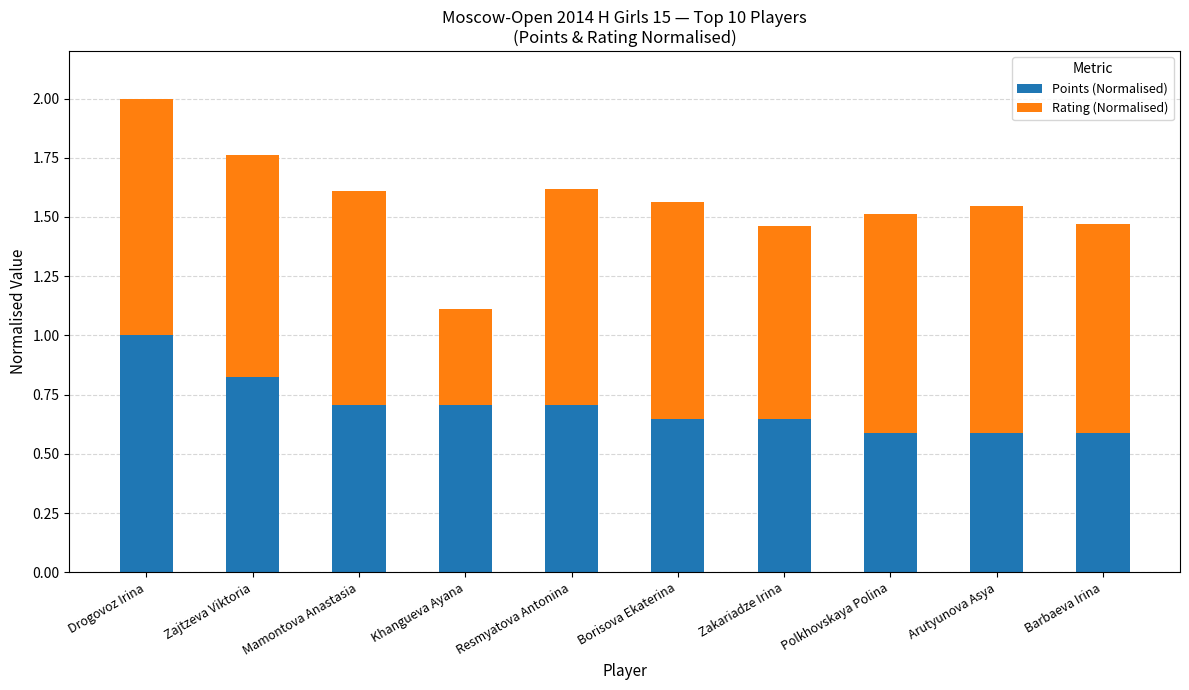

What is the average value of the Points (Normalised) series?

0.7